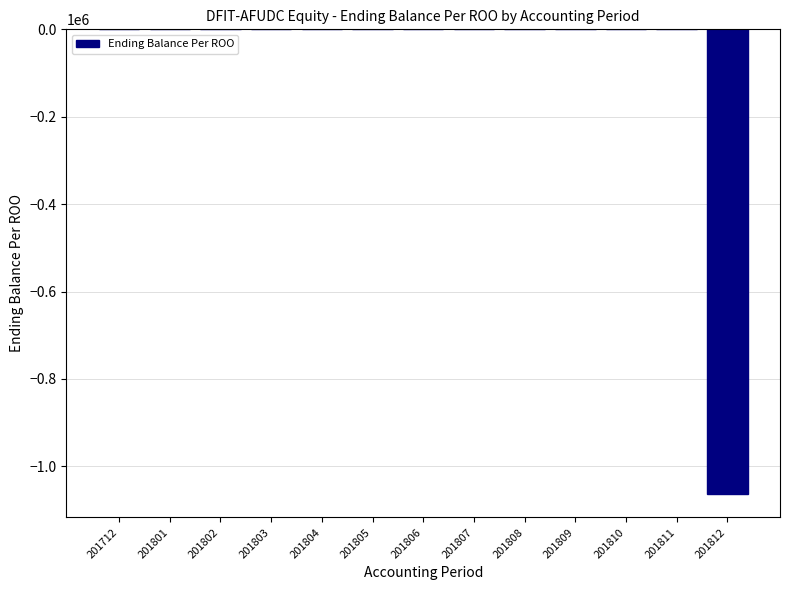

How many data points does each series have?

13